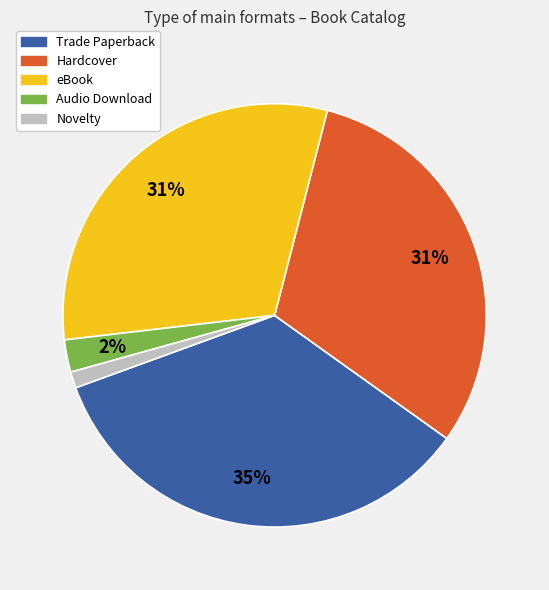

How many segments does this pie chart have?

5